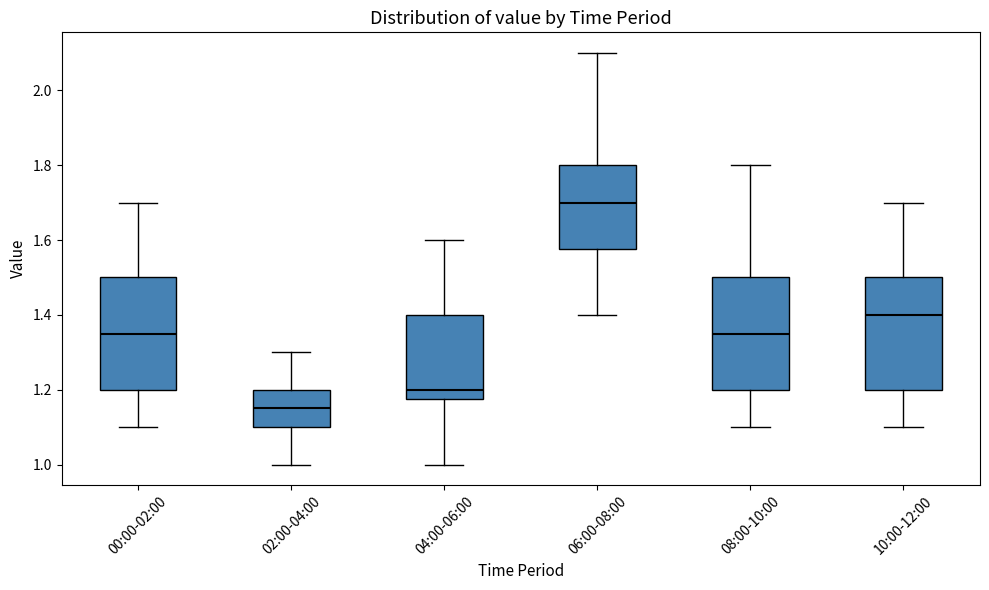

Reading left to right, transcribe this box plot: for each box, give where its median line is, the range the box spans, and where its two whiskers end, as read against the y-axis. The values are not printed on the chart, so give them approximately, as read against the axis.

00:00-02:00: median 1.36, box 1.20 to 1.50, whiskers 1.10 to 1.70
02:00-04:00: median 1.16, box 1.10 to 1.20, whiskers 1.00 to 1.30
04:00-06:00: median 1.20, box 1.18 to 1.40, whiskers 1.00 to 1.60
06:00-08:00: median 1.70, box 1.58 to 1.80, whiskers 1.40 to 2.10
08:00-10:00: median 1.36, box 1.20 to 1.50, whiskers 1.10 to 1.80
10:00-12:00: median 1.40, box 1.20 to 1.50, whiskers 1.10 to 1.70